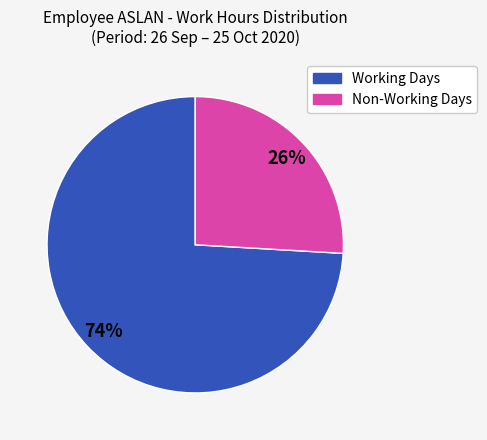

Is there any slice that represents more than half of the pie?

Yes